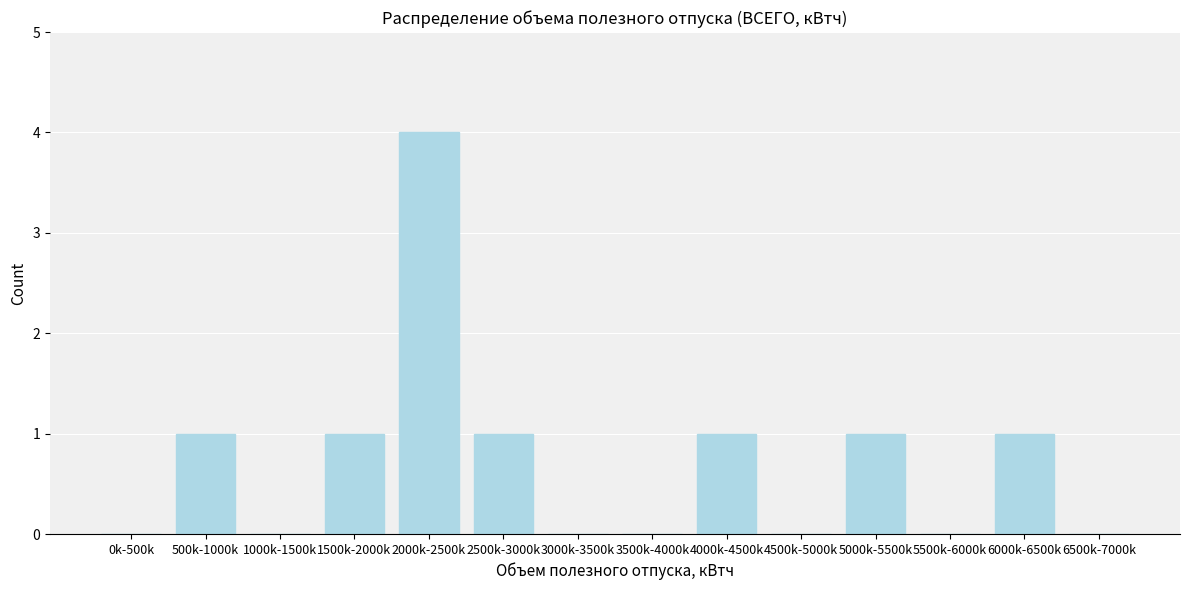

Reading right to left, what are all the values shown in this chart?

6500k-7000k=0	6000k-6500k=1	5500k-6000k=0	5000k-5500k=1	4500k-5000k=0	4000k-4500k=1	3500k-4000k=0	3000k-3500k=0	2500k-3000k=1	2000k-2500k=4	1500k-2000k=1	1000k-1500k=0	500k-1000k=1	0k-500k=0